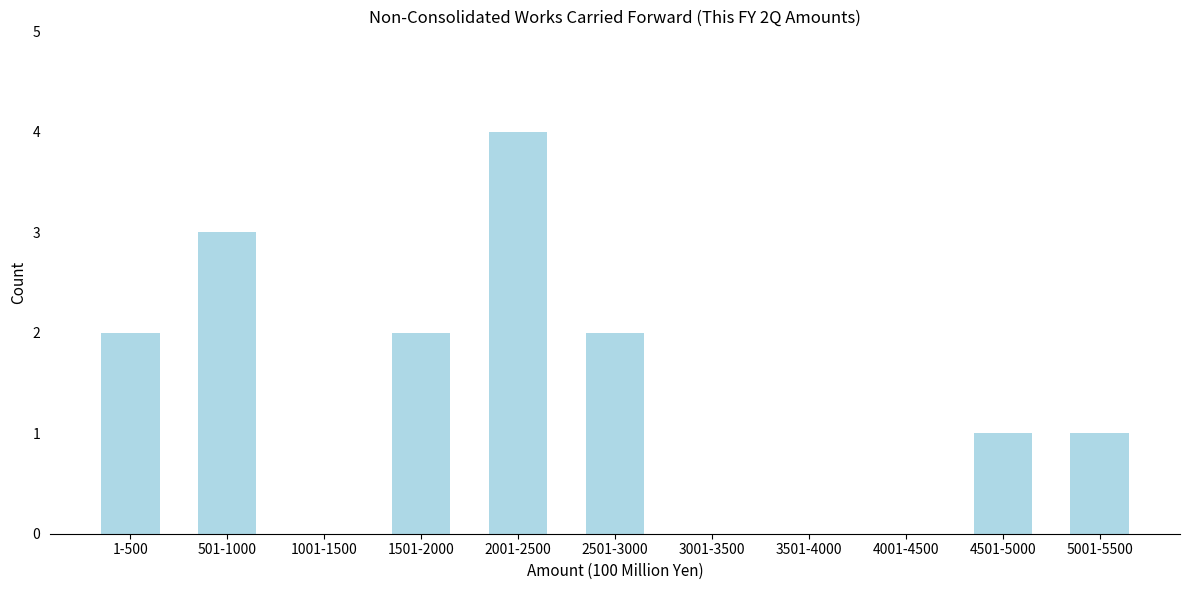

Reading right to left, list all the values displayed in this chart.

5001-5500=1	4501-5000=1	4001-4500=0	3501-4000=0	3001-3500=0	2501-3000=2	2001-2500=4	1501-2000=2	1001-1500=0	501-1000=3	1-500=2